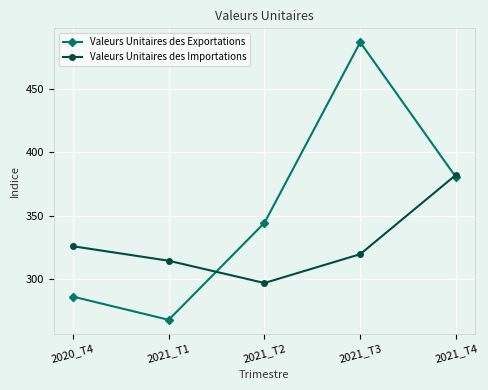

What is the difference between the Valeurs Unitaires des Importations values at 2021_T4 and 2020_T4?

56.5